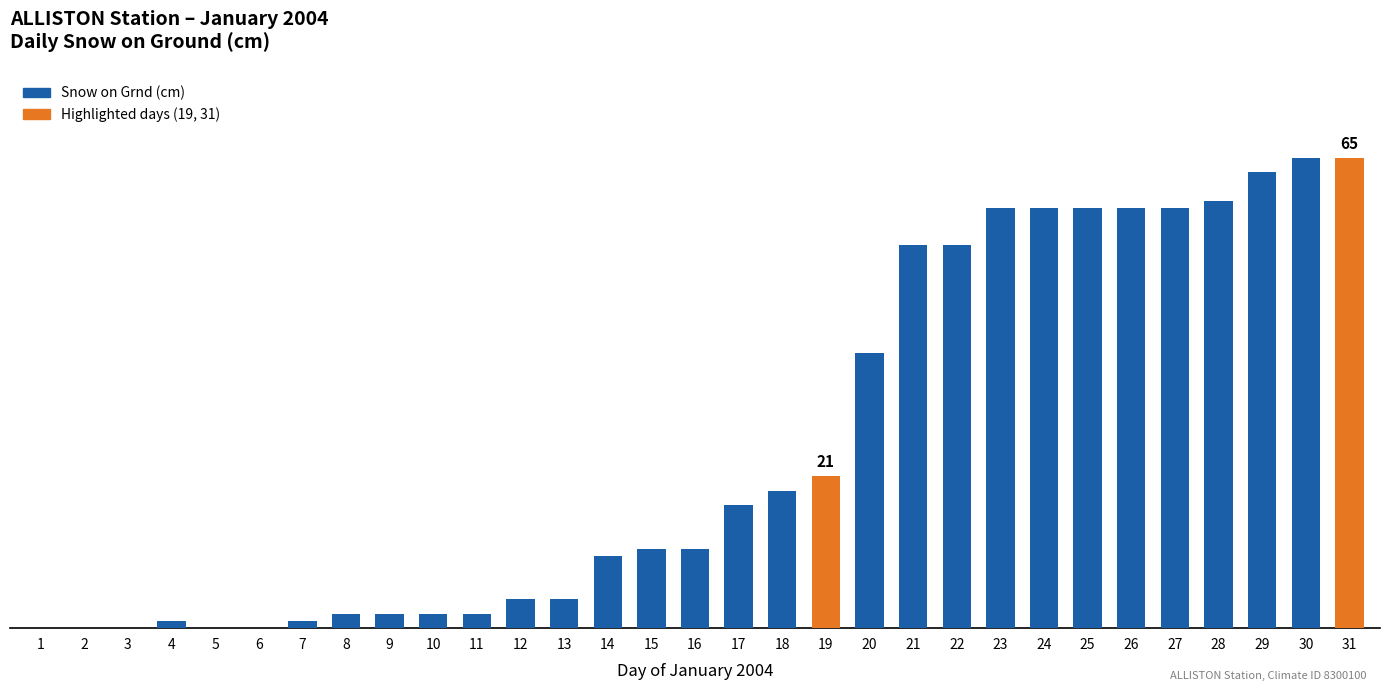

What is the value of the 7th bar from the left?

1